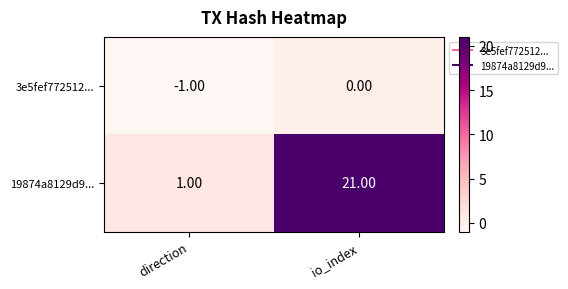

What is the difference between the highest and lowest values at direction?

2